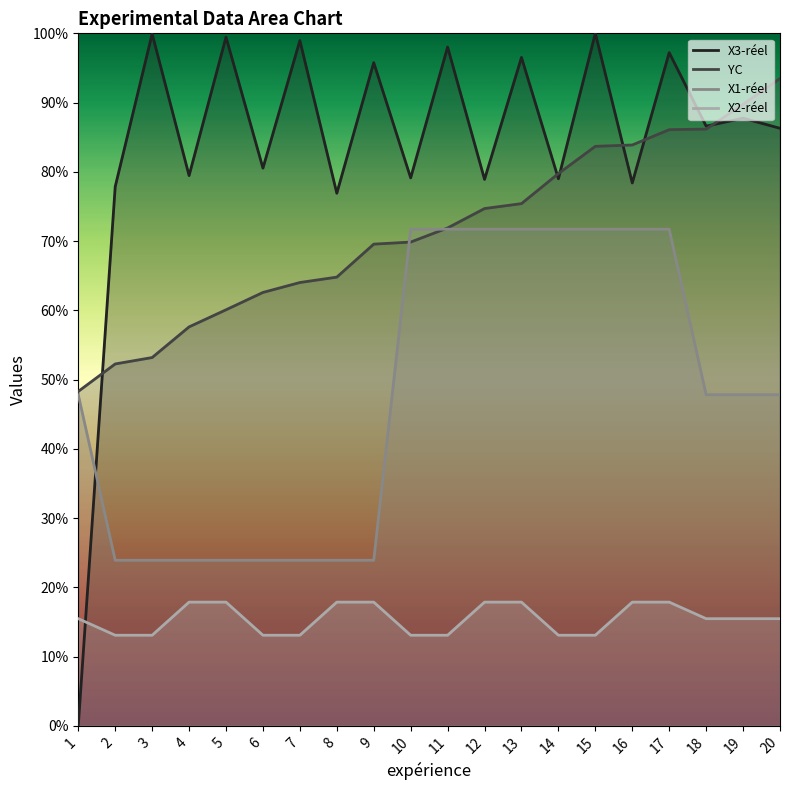

Reading left to right, what are all the values shown in this chart?

X3-réel: 0.0	77.9	99.9	79.5	99.5	80.5	99.0	76.9	95.8	79.1	98.0	78.9	96.5	79.0	100.0	78.4	97.2	86.6	87.7	86.3
YC: 48.3	52.3	53.2	57.6	60.1	62.6	64.0	64.8	69.6	69.9	71.9	74.7	75.4	79.7	83.7	83.9	86.1	86.2	89.7	93.5
X1-réel: 47.8	23.9	23.9	23.9	23.9	23.9	23.9	23.9	23.9	71.7	71.7	71.7	71.7	71.7	71.7	71.7	71.7	47.8	47.8	47.8
X2-réel: 15.5	13.1	13.1	17.9	17.9	13.1	13.1	17.9	17.9	13.1	13.1	17.9	17.9	13.1	13.1	17.9	17.9	15.5	15.5	15.5